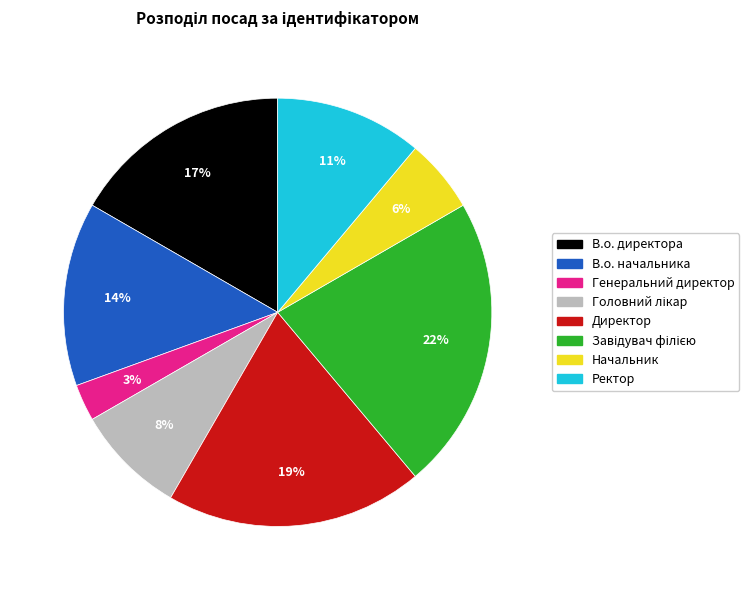

To the nearest percent, what is the difference between the Генеральний директор and Начальник slice percentages?

3%